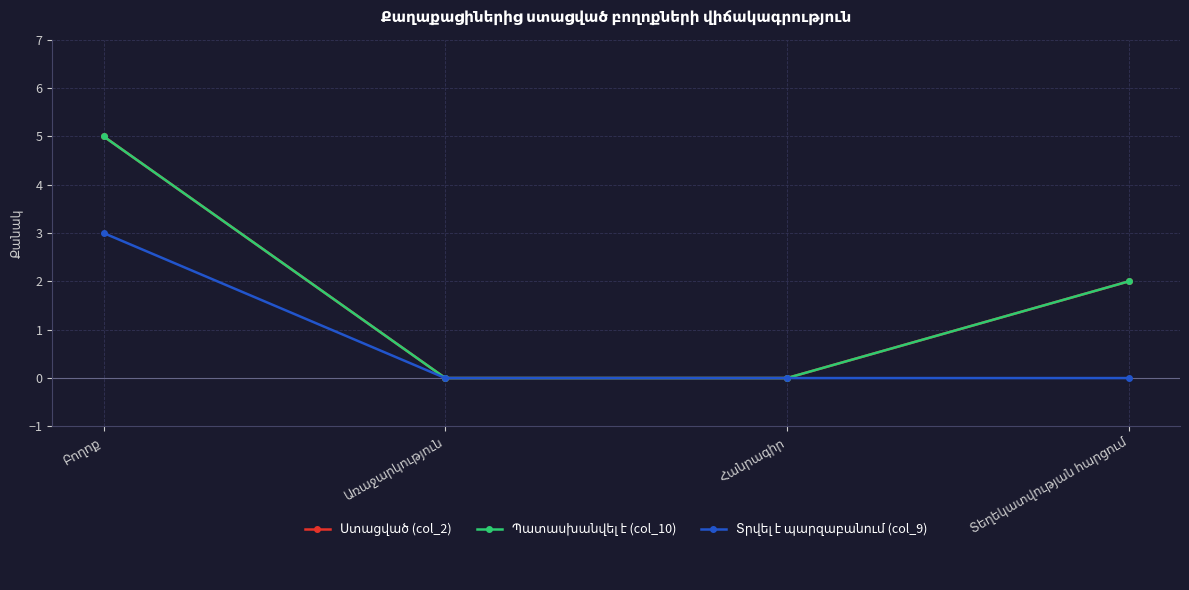

Is this an area chart (filled region under the line)?

No